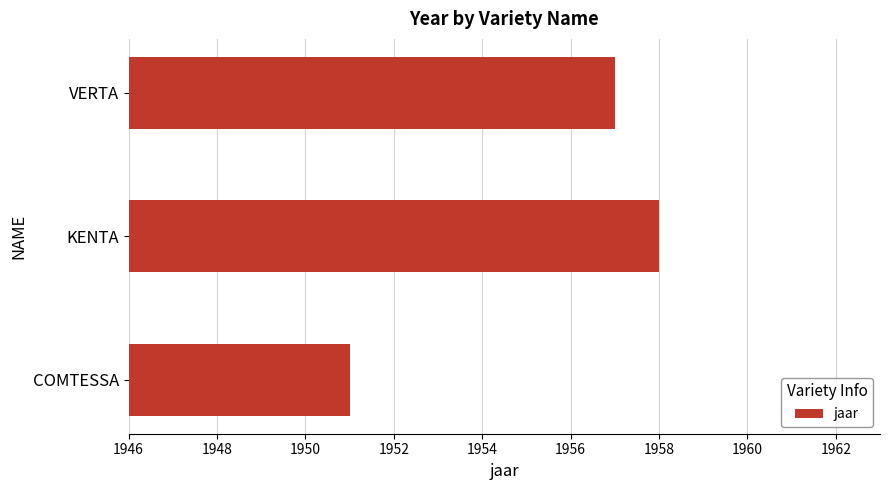

Rank the categories by value from lowest to highest.

COMTESSA, VERTA, KENTA